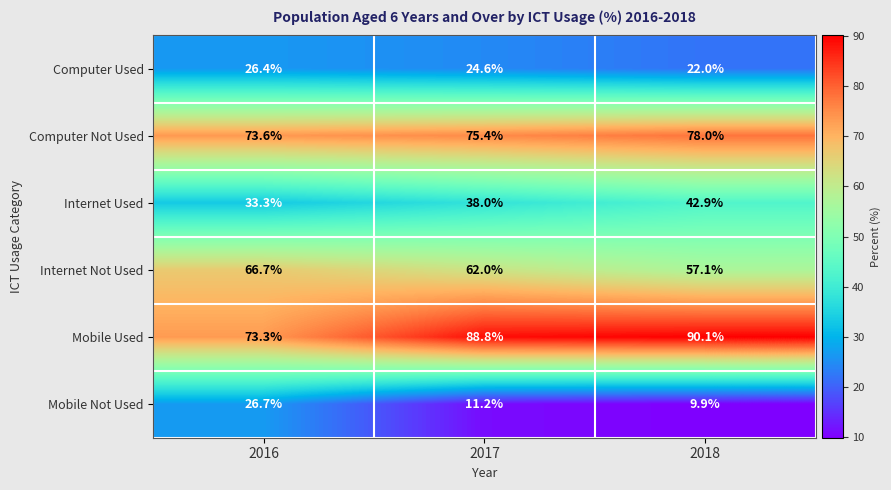

Which category has the highest value across all series?

2018